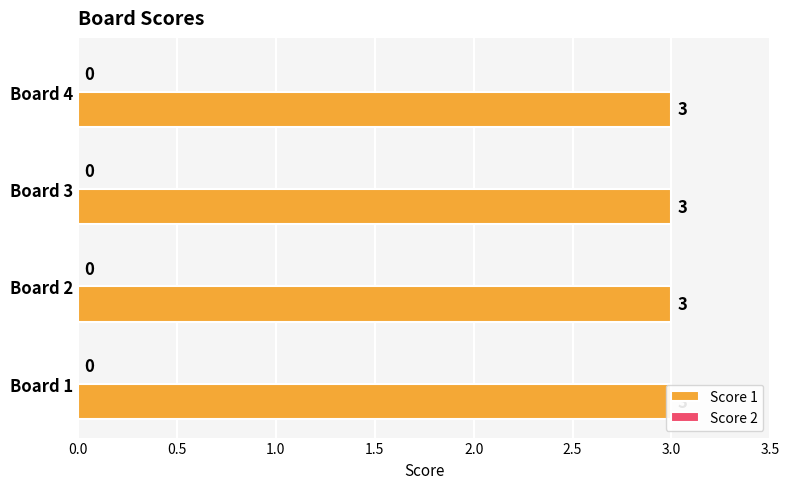

At how many categories does at least one series exceed 2?

4